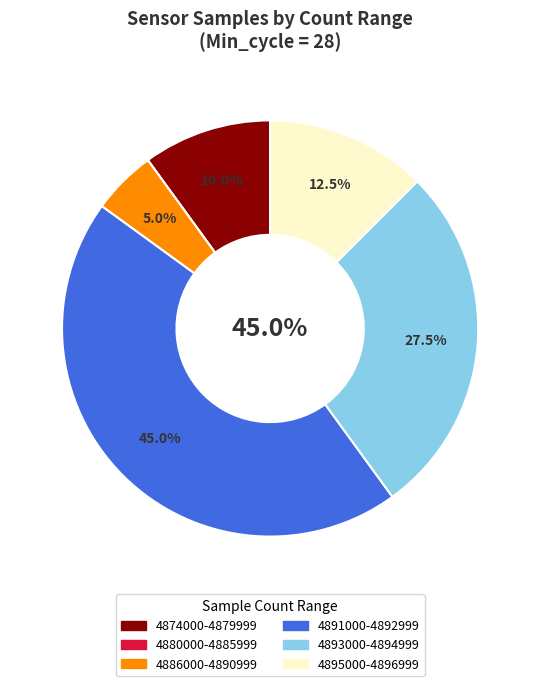

Combined, do 33 and 29 account for over 50%?

No